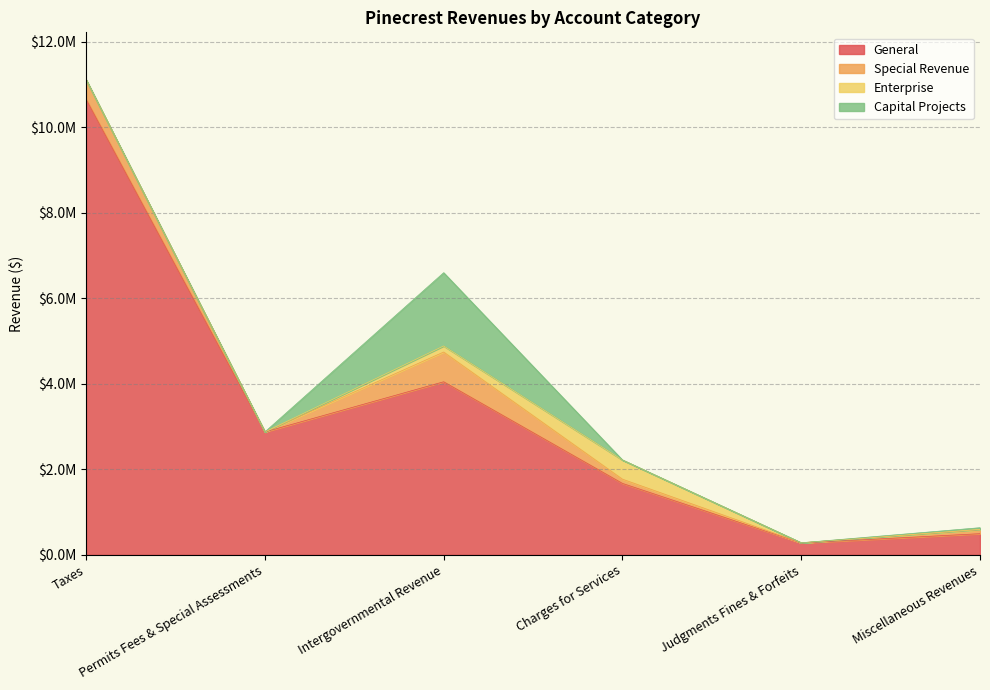

What is the sum of the General values at Permits Fees & Special Assessments and Charges for Services?

4545683